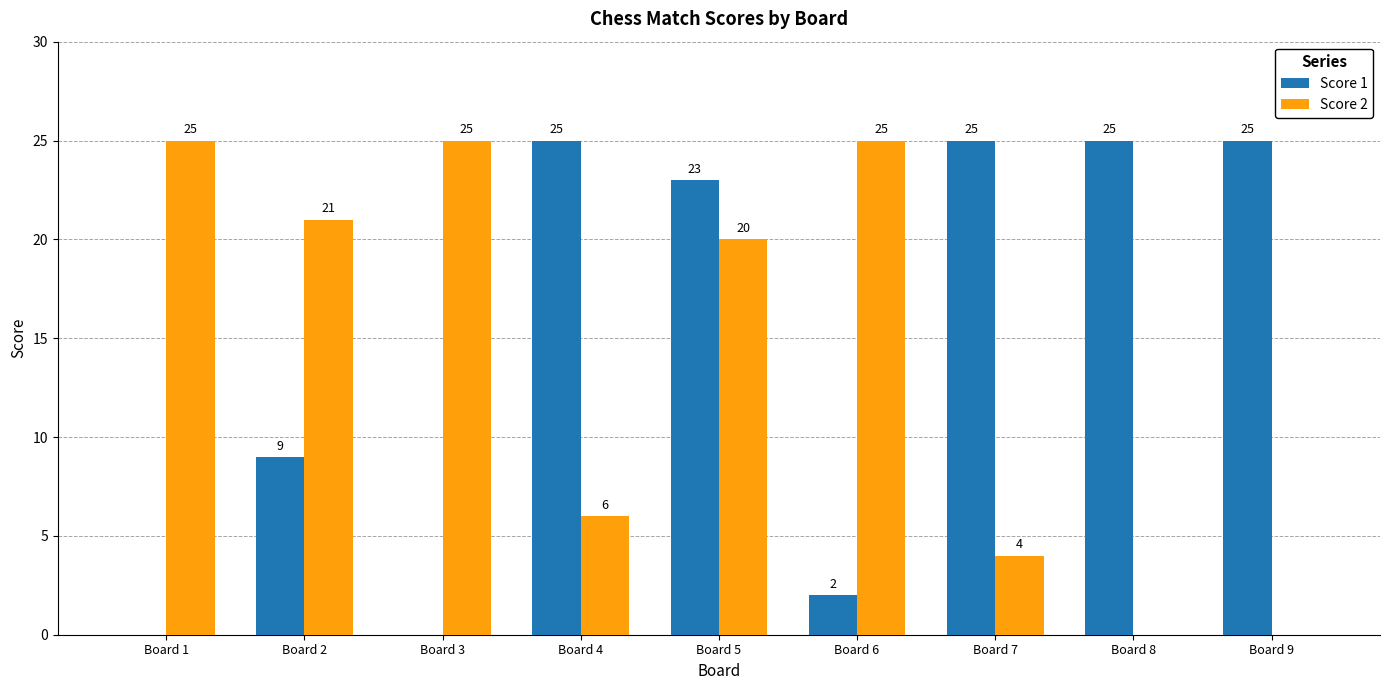

What is the average value of the Score 1 series?

15